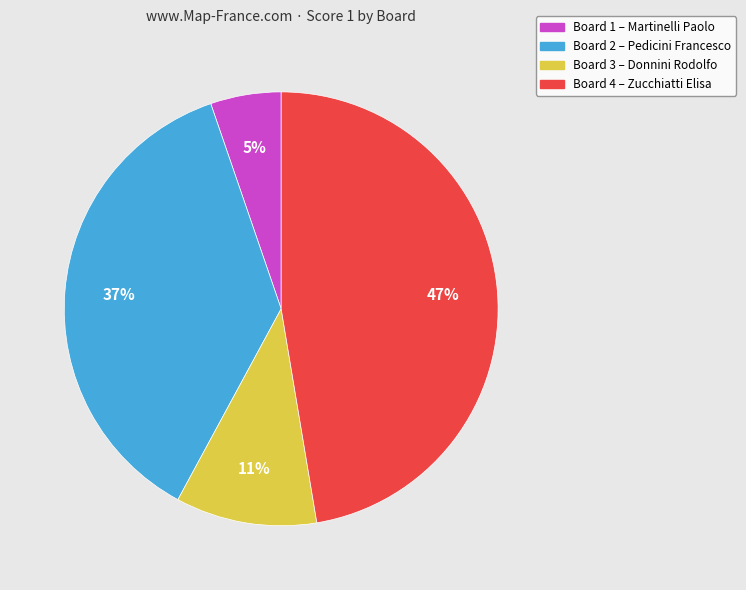

To the nearest percent, what portion does Board 3 represent?

11%